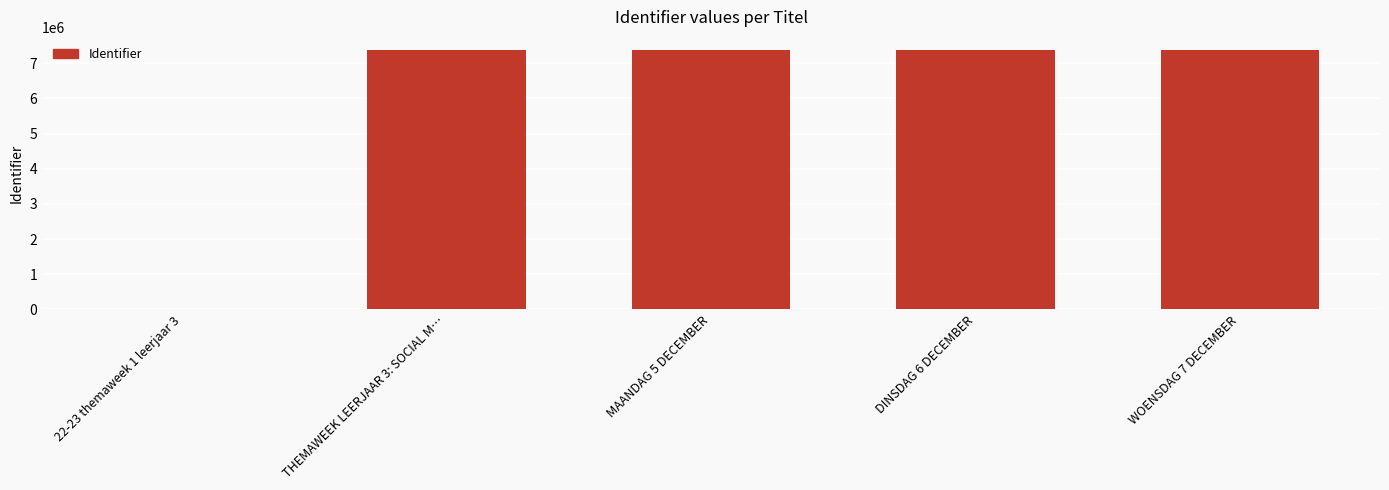

Is it true that the value at THEMAWEEK LEERJAAR 3: SOCIAL M… is 11017839?

False